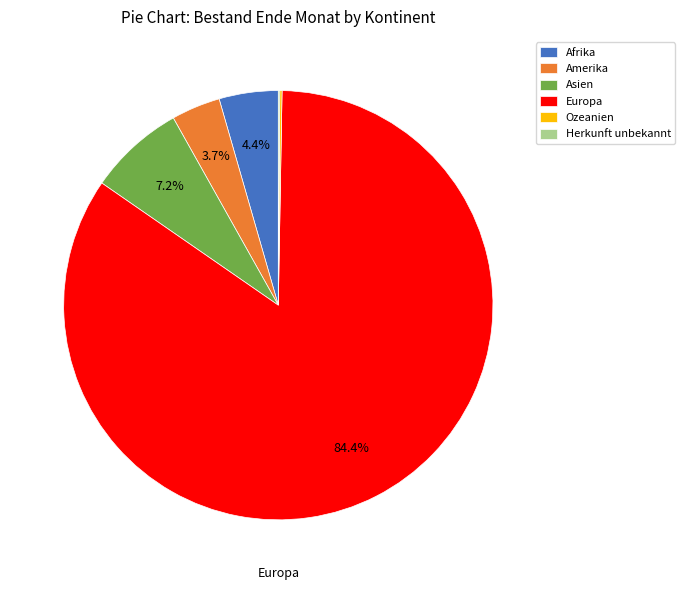

Between Afrika and Amerika, which is larger?

Afrika